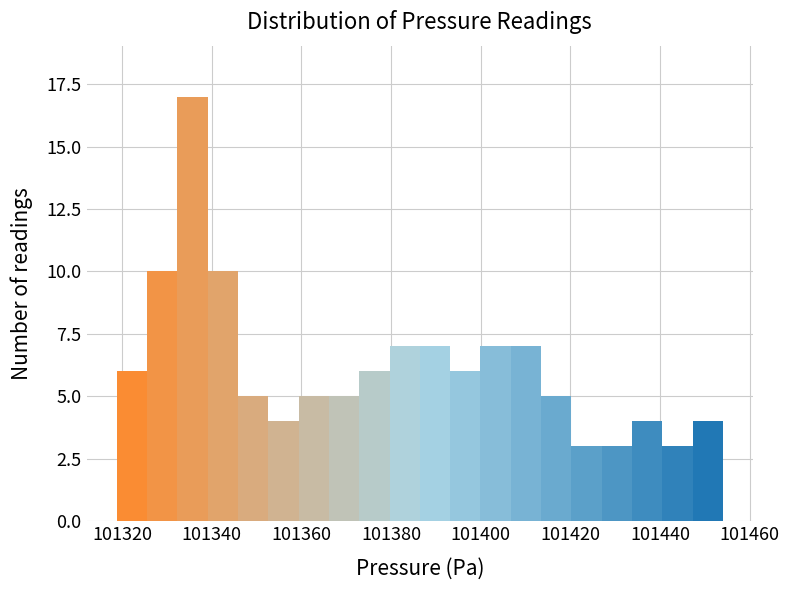

Read against the x-axis, roughly where is the centre of the tallest bar?

101336